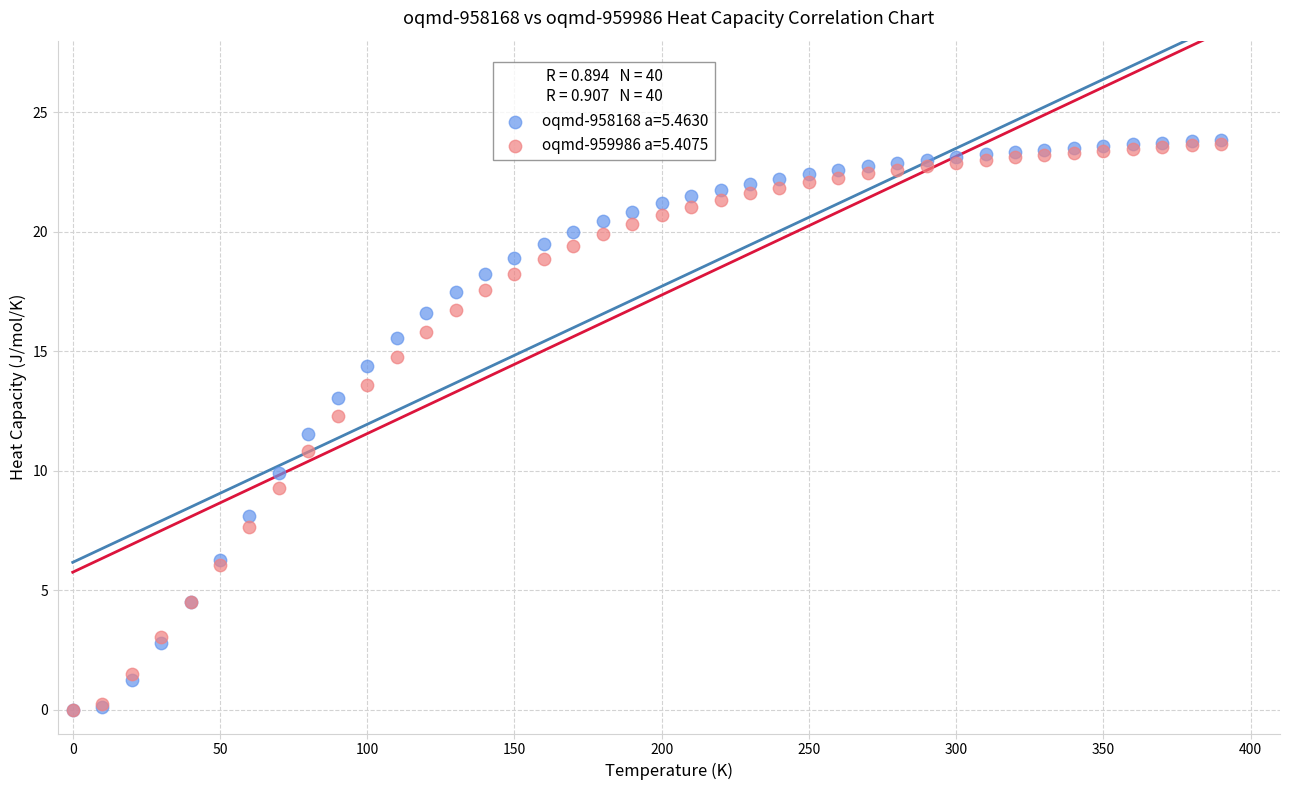

Which series has the widest spread of Y values?

oqmd-958168 a=5.4630